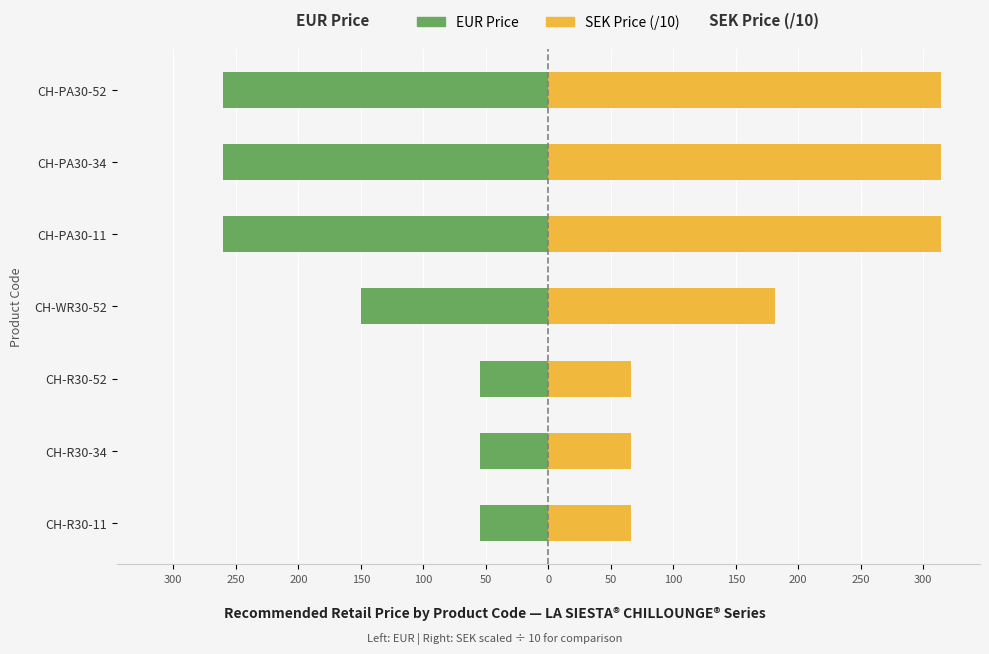

How many categories are shown in the chart?

7